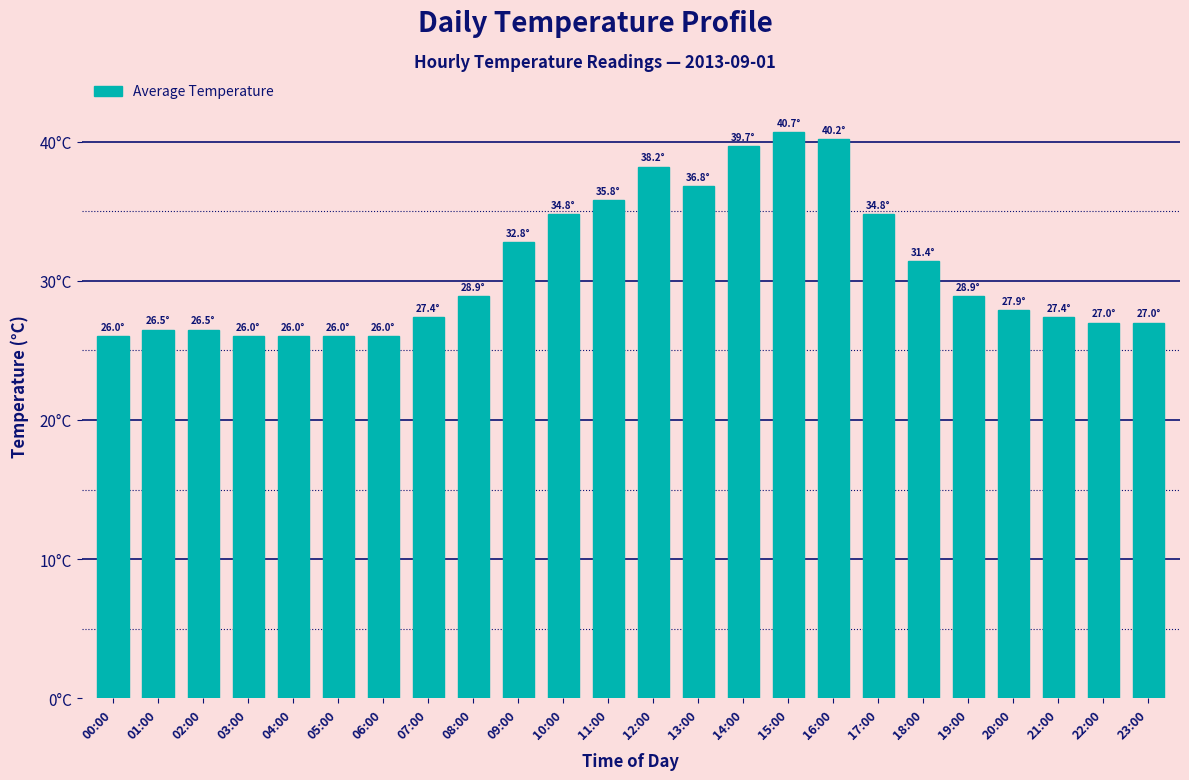

Is it true that the value at 20:00 is 27.9?

True